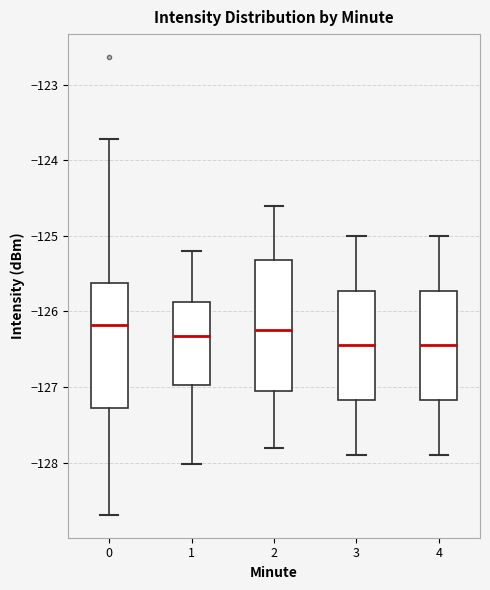

Reading left to right, transcribe this box plot: for each box, give where its median line is, the range the box spans, and where its two whiskers end, as read against the y-axis. The values are not printed on the chart, so give them approximately, as read against the axis.

0: median -126.2, box -127.3 to -125.6, whiskers -128.7 to -123.7
1: median -126.3, box -127.0 to -125.9, whiskers -128.0 to -125.2
2: median -126.2, box -127.0 to -125.3, whiskers -127.8 to -124.6
3: median -126.4, box -127.2 to -125.7, whiskers -127.9 to -125.0
4: median -126.4, box -127.2 to -125.7, whiskers -127.9 to -125.0